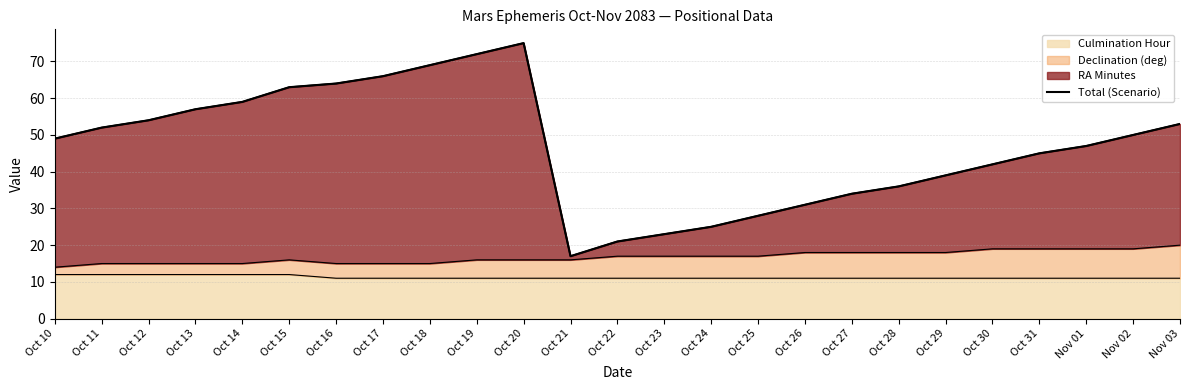

What is the difference between the maximum and second lowest values?

54